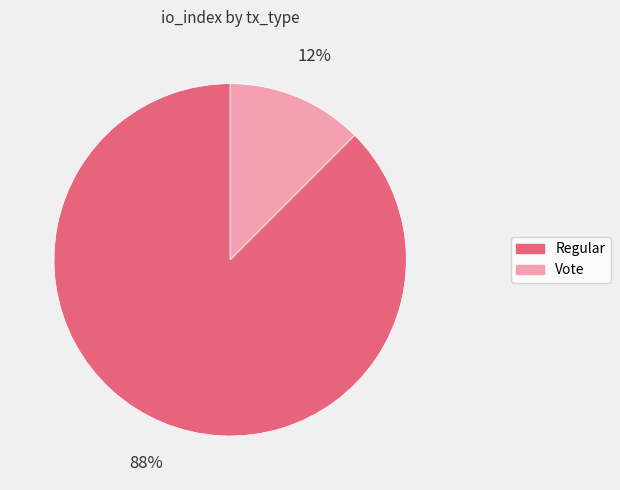

What is the largest slice in the pie chart?

Regular